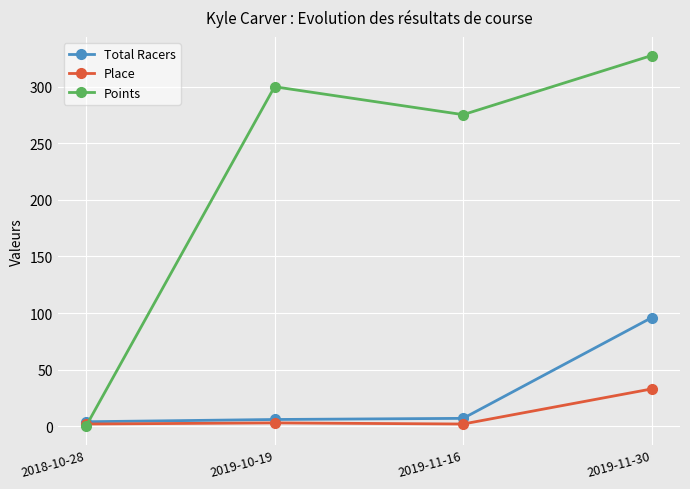

Read the Points value at 2019-11-16.

275.3